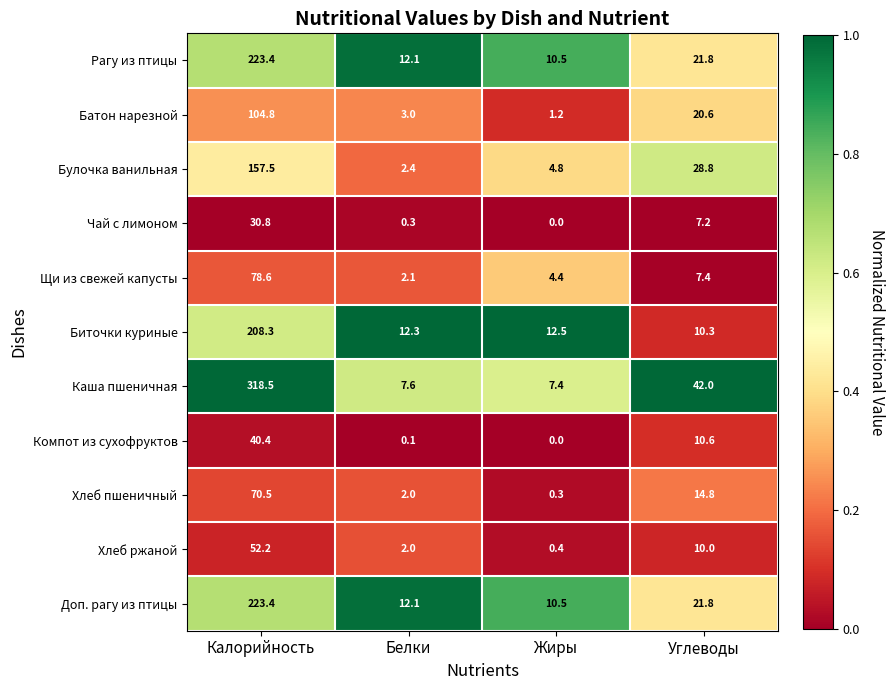

The value of Чай с лимоном at Жиры is 0.0. True or false?

True